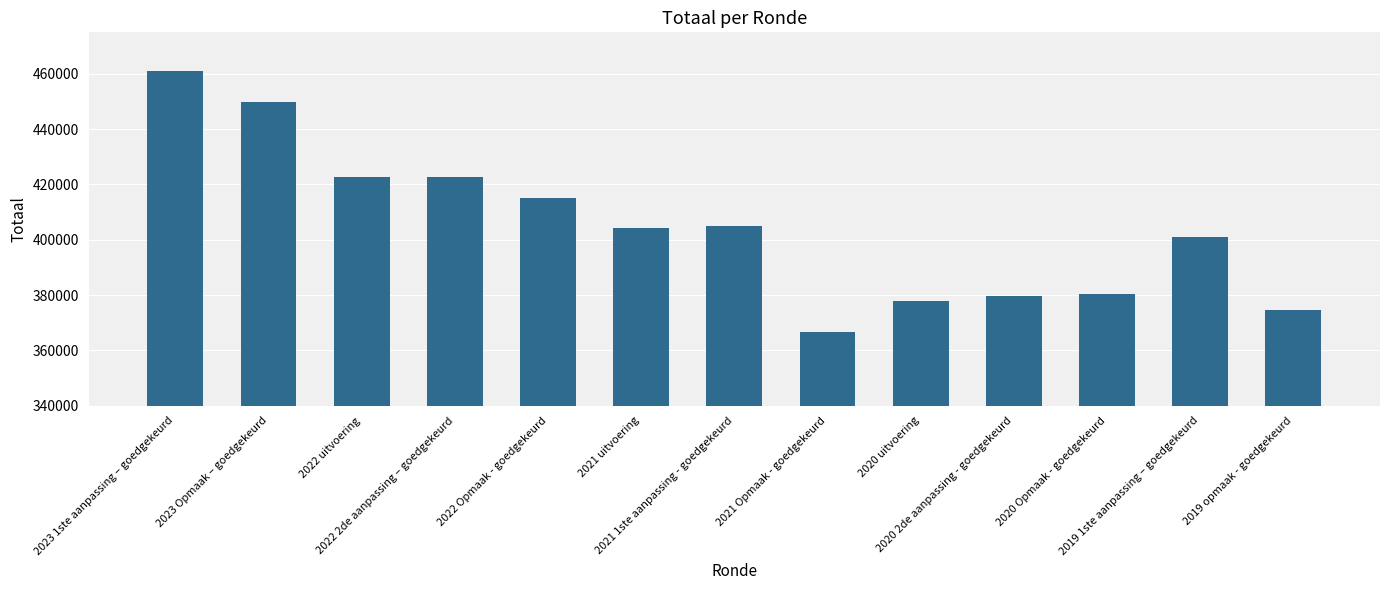

What is the change in value from 2022 2de aanpassing – goedgekeurd to 2021 Opmaak - goedgekeurd?

-55955